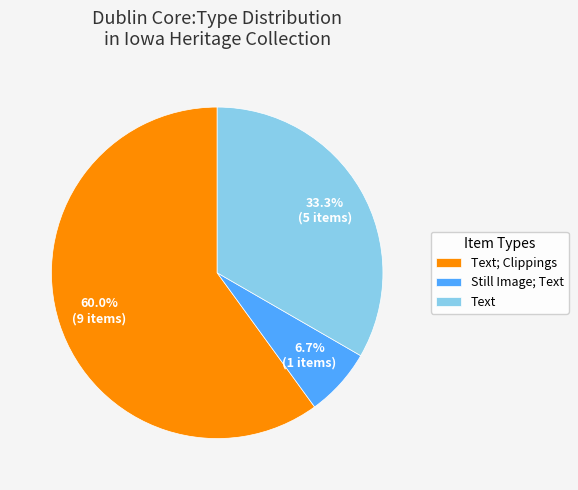

How many slices are in this pie chart?

3